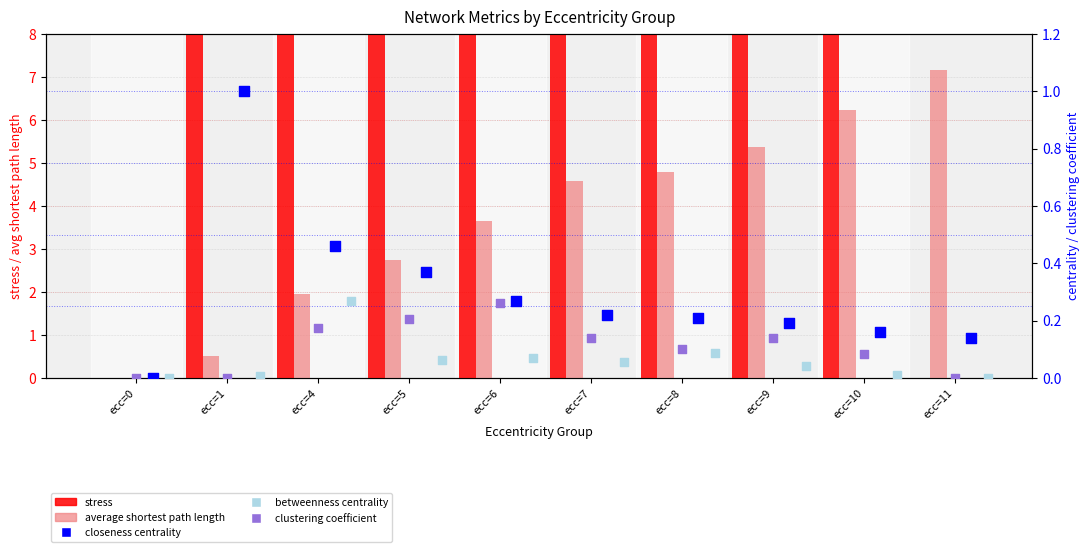

Which series has the widest spread of Y values?

stress